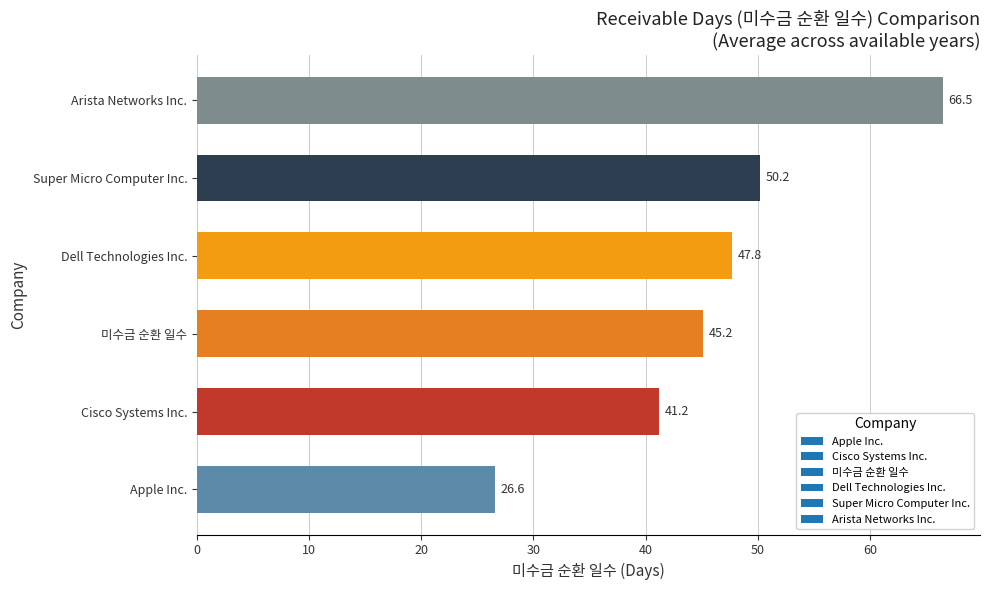

How many bars are there in total?

6